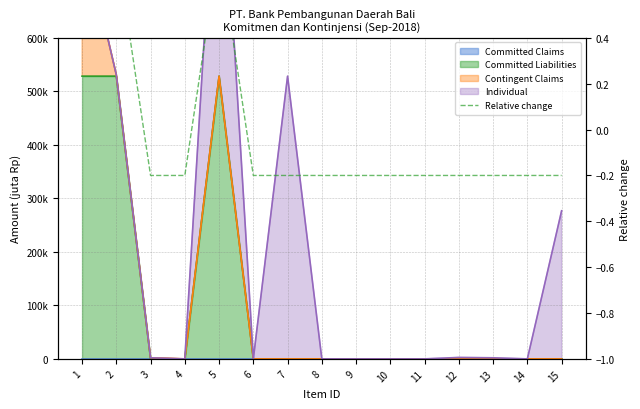

Is it true that the value at 9 is -0.3?

False